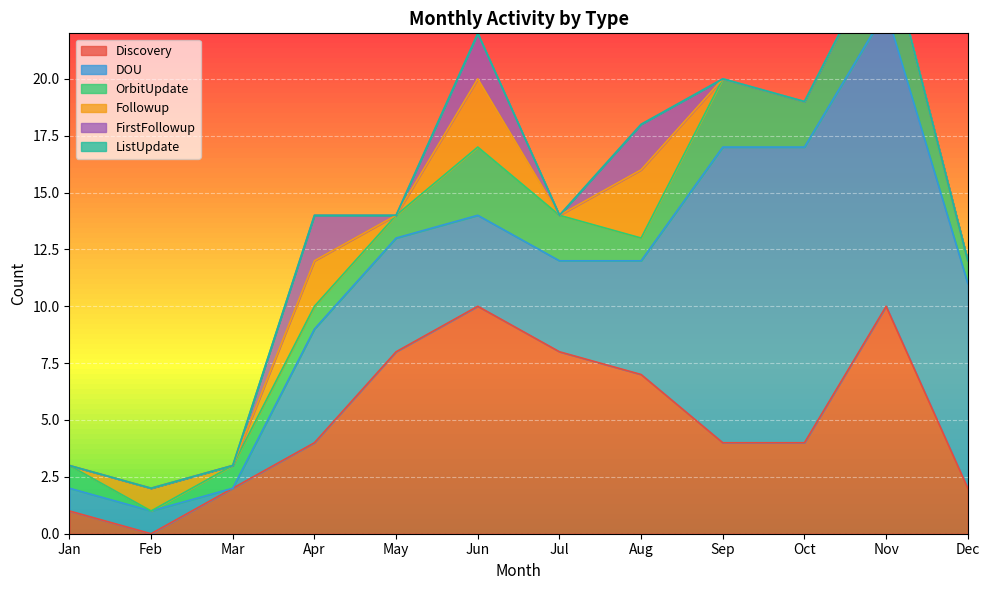

What is the spread (max minus min) of values at Oct?

13